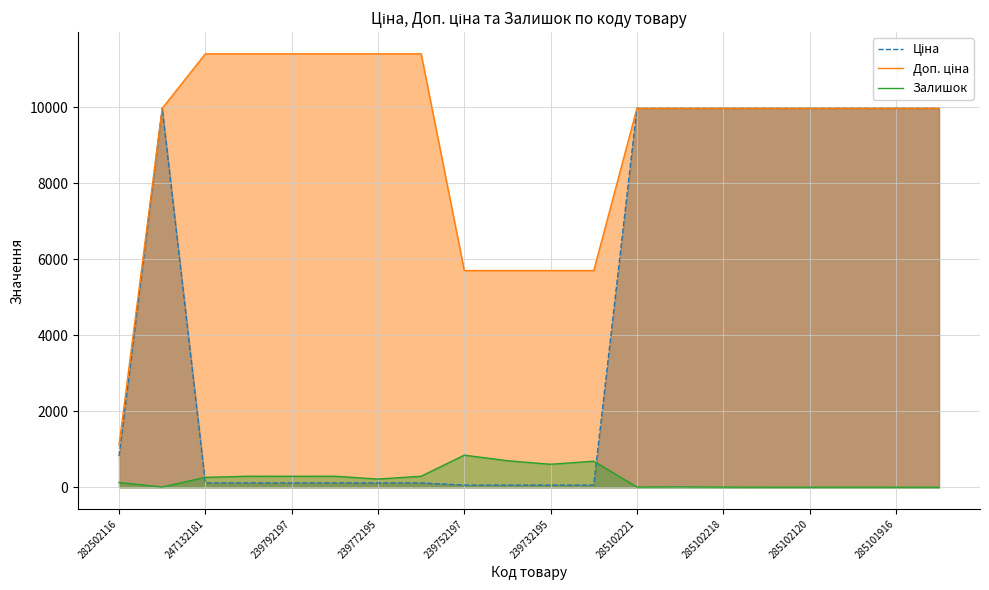

What is the highest value of the Доп. ціна series?

11410.0